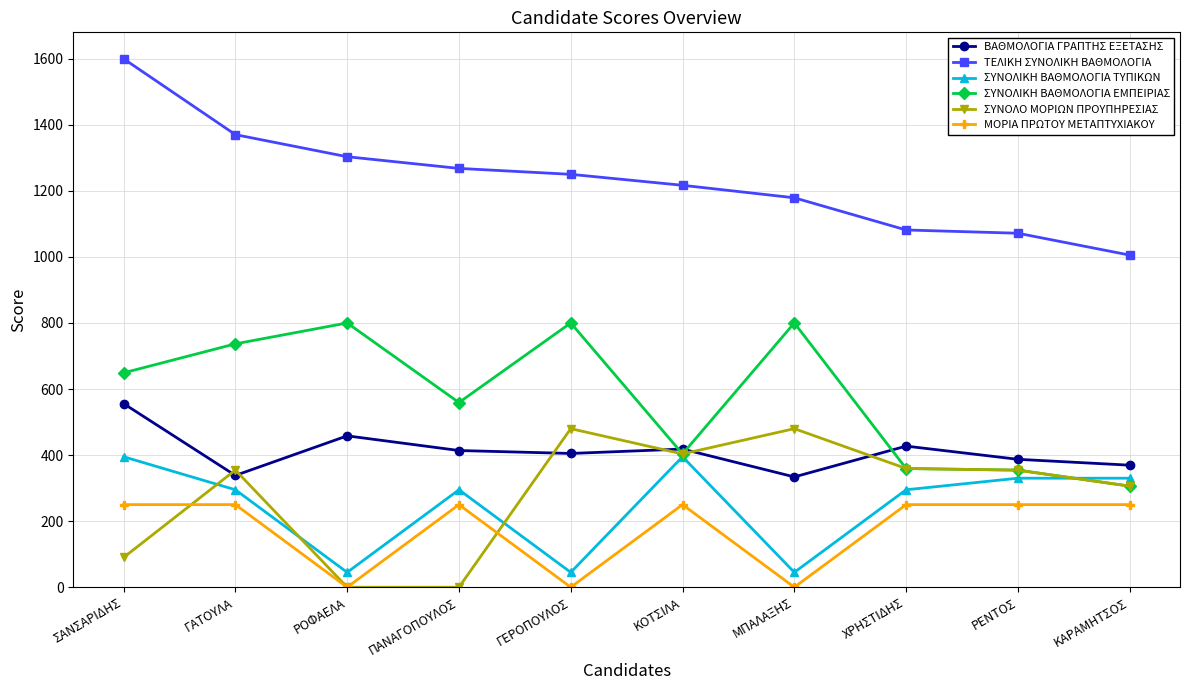

How many data points in ΣΥΝΟΛΟ ΜΟΡΙΩΝ ΠΡΟΥΠΗΡΕΣΙΑΣ are less than 354?

4